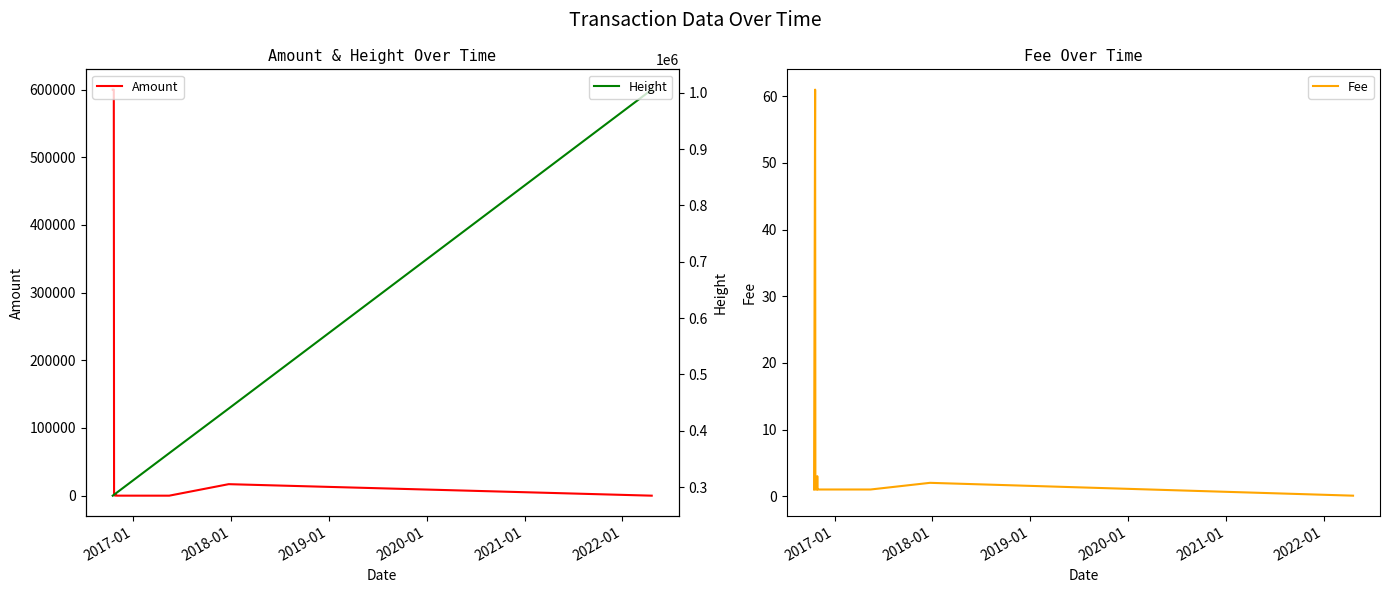

What is the lowest value of the Height series?

284860